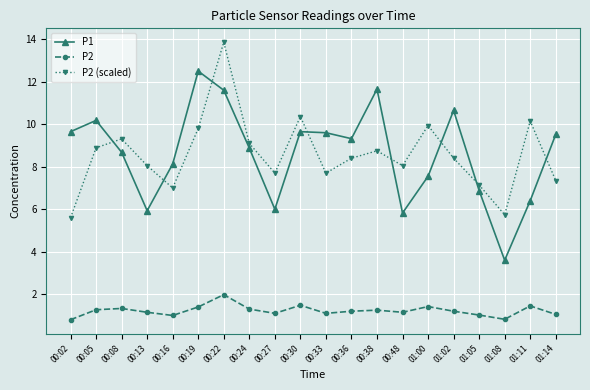

What is the difference between the maximum and minimum values in the P2 series?

1.2